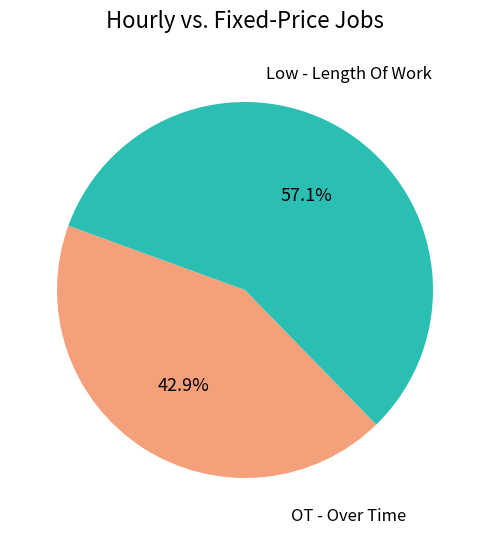

How many segments does this pie chart have?

2